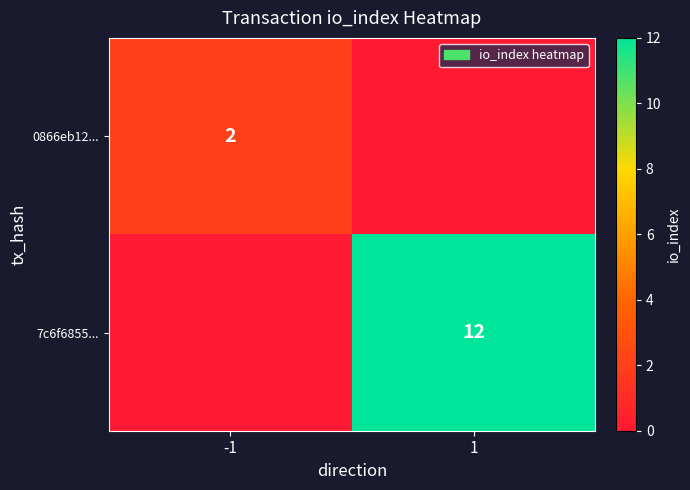

True or false: 7c6f6855... has a value of 12 at 1.

True